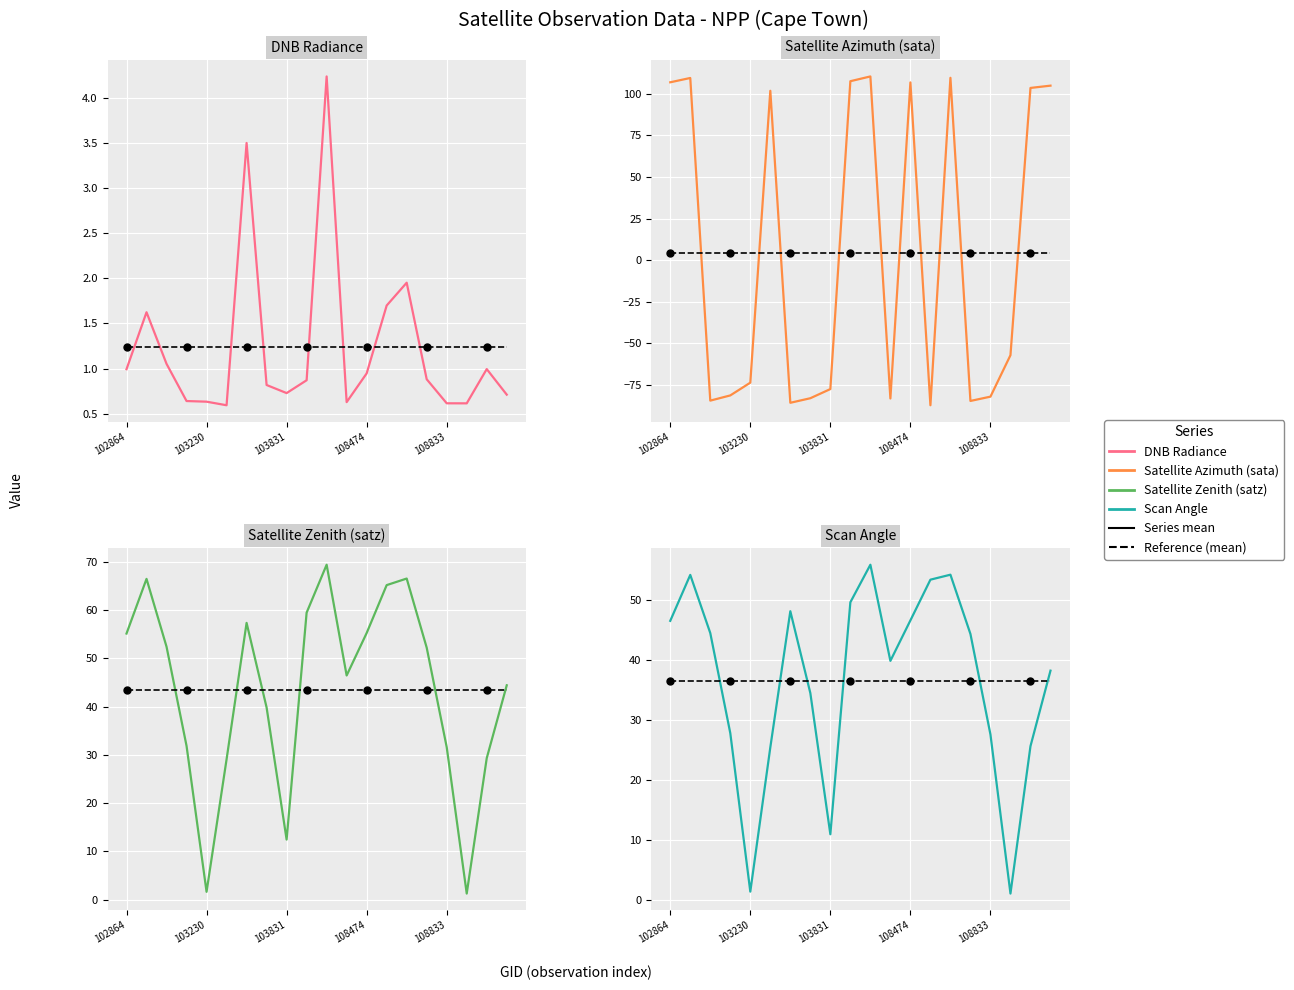

At how many categories does at least one series exceed -44?

20